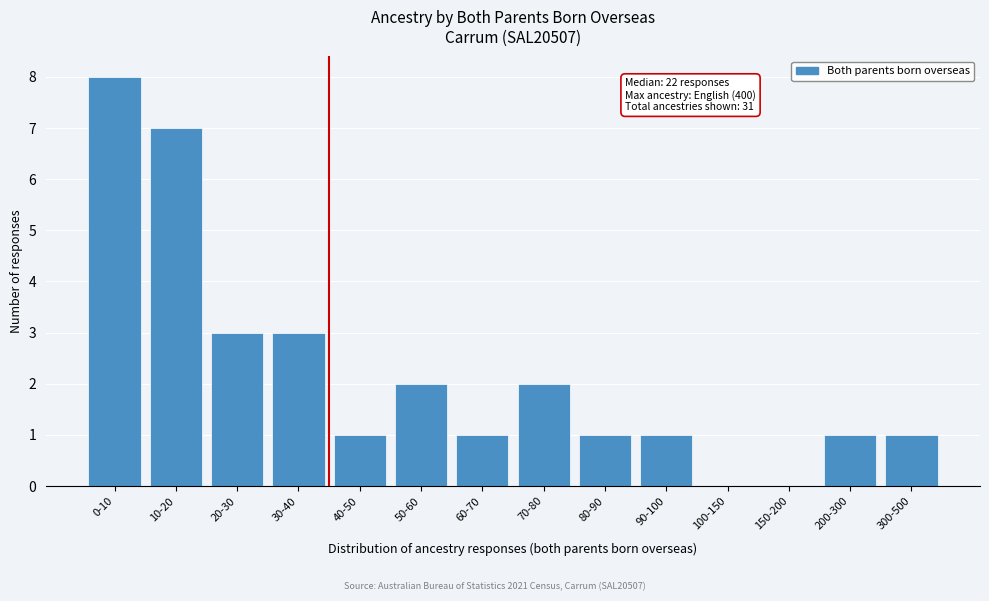

Reading left to right, list all the values displayed in this chart.

0-10=8	10-20=7	20-30=3	30-40=3	40-50=1	50-60=2	60-70=1	70-80=2	80-90=1	90-100=1	100-150=0	150-200=0	200-300=1	300-500=1